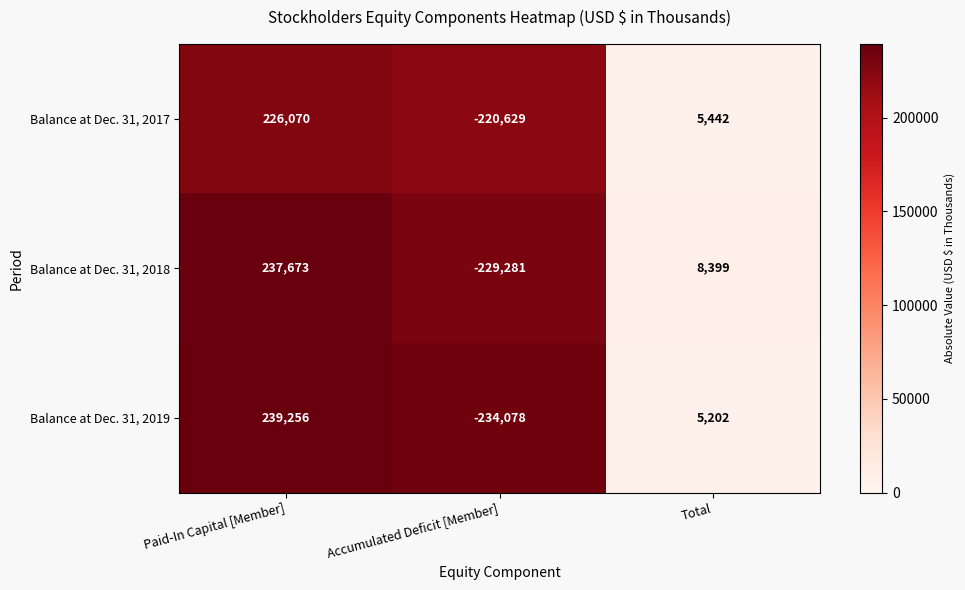

At how many categories does at least one series exceed 128115?

1